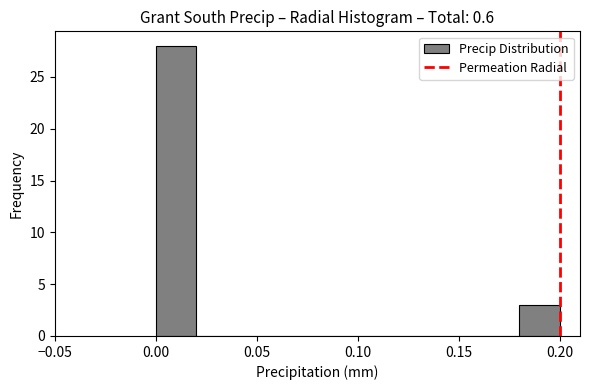

Which range on the x-axis has the tallest bar?

0.00 to 0.02